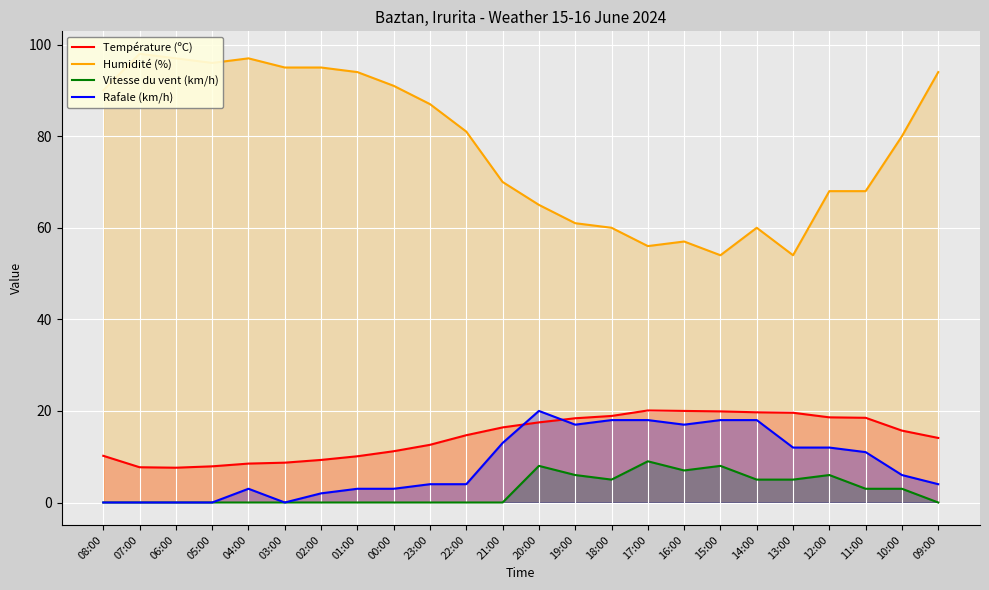

Reading left to right, list all the values displayed in this chart.

Température (ºC): 08:00=10.2	07:00=7.7	06:00=7.6	05:00=7.9	04:00=8.5	03:00=8.7	02:00=9.3	01:00=10.1	00:00=11.2	23:00=12.6	22:00=14.7	21:00=16.4	20:00=17.5	19:00=18.4	18:00=18.9	17:00=20.1	16:00=20.0	15:00=19.9	14:00=19.7	13:00=19.6	12:00=18.6	11:00=18.5	10:00=15.7	09:00=14.1
Humidité (%): 08:00=90.0	07:00=98.0	06:00=97.0	05:00=96.0	04:00=97.0	03:00=95.0	02:00=95.0	01:00=94.0	00:00=91.0	23:00=87.0	22:00=81.0	21:00=70.0	20:00=65.0	19:00=61.0	18:00=60.0	17:00=56.0	16:00=57.0	15:00=54.0	14:00=60.0	13:00=54.0	12:00=68.0	11:00=68.0	10:00=80.0	09:00=94.0
Vitesse du vent (km/h): 08:00=0.0	07:00=0.0	06:00=0.0	05:00=0.0	04:00=0.0	03:00=0.0	02:00=0.0	01:00=0.0	00:00=0.0	23:00=0.0	22:00=0.0	21:00=0.0	20:00=8.0	19:00=6.0	18:00=5.0	17:00=9.0	16:00=7.0	15:00=8.0	14:00=5.0	13:00=5.0	12:00=6.0	11:00=3.0	10:00=3.0	09:00=0.0
Rafale (km/h): 08:00=0.0	07:00=0.0	06:00=0.0	05:00=0.0	04:00=3.0	03:00=0.0	02:00=2.0	01:00=3.0	00:00=3.0	23:00=4.0	22:00=4.0	21:00=13.0	20:00=20.0	19:00=17.0	18:00=18.0	17:00=18.0	16:00=17.0	15:00=18.0	14:00=18.0	13:00=12.0	12:00=12.0	11:00=11.0	10:00=6.0	09:00=4.0